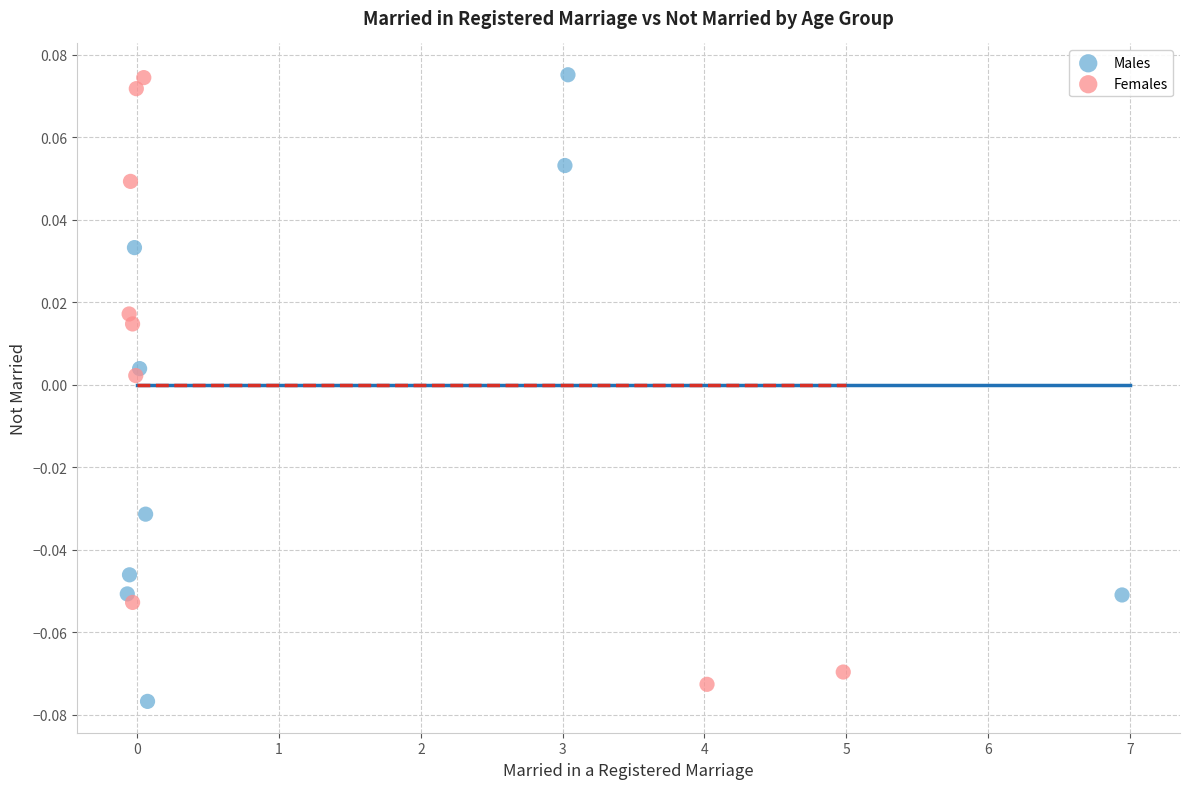

What are all the series names shown in the legend?

Males, Females